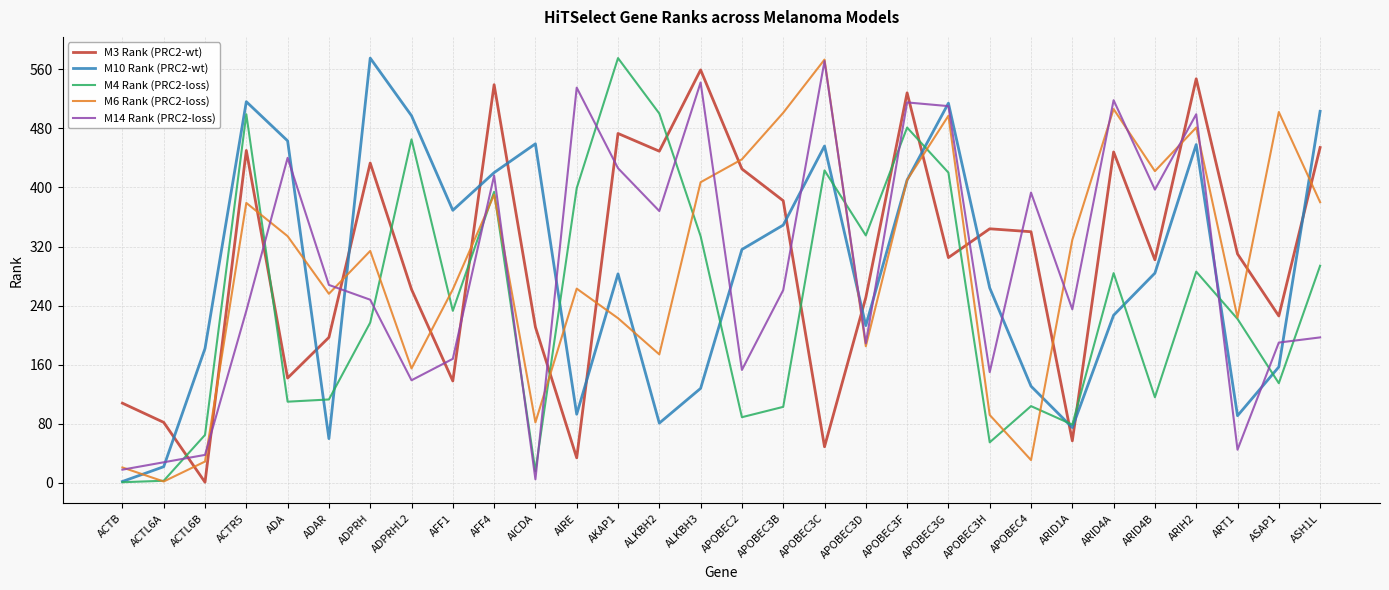

Where is M14 Rank (PRC2-loss) nearest to the value 288?

ADAR